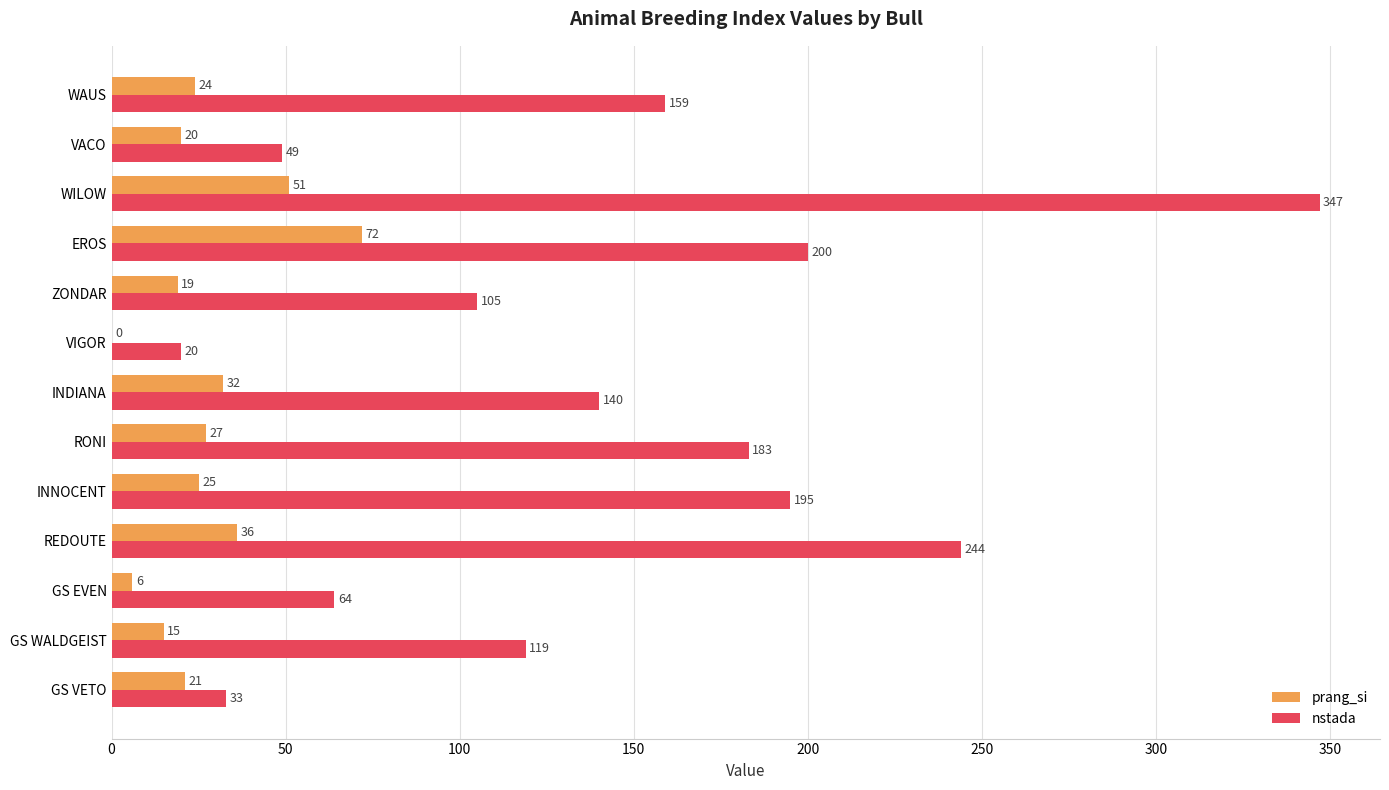

Which series has the largest total across all categories?

nstada